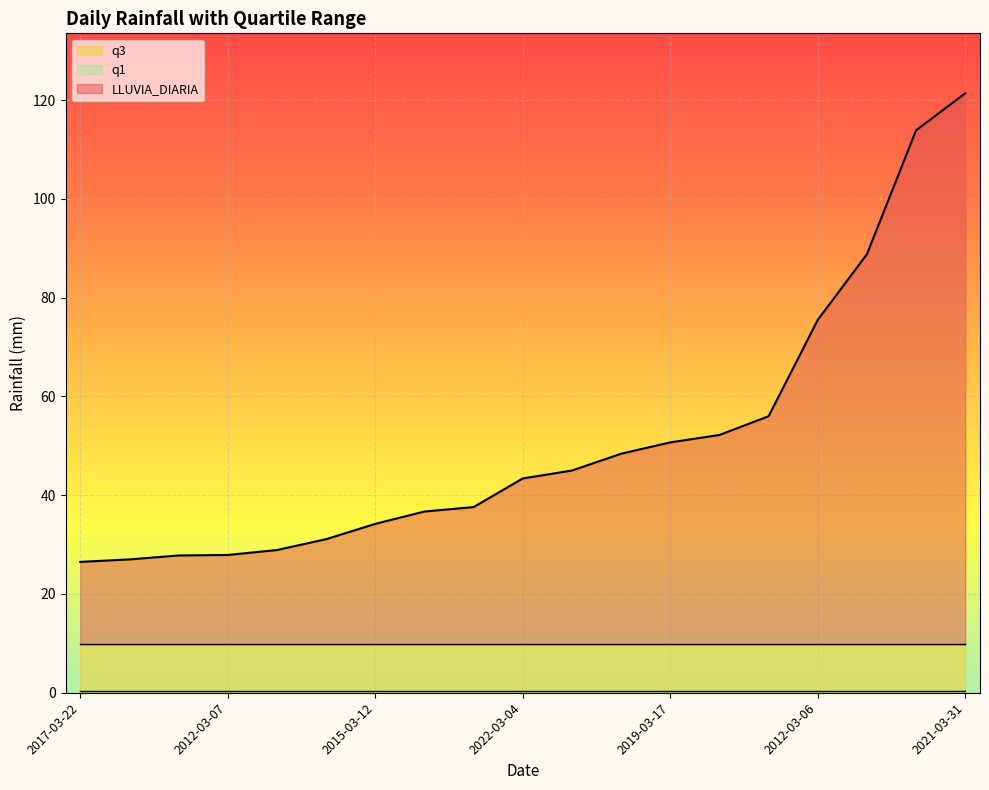

List the labels in order of q1 value, smallest first.

2017-03-22, 2012-03-14, 2021-03-19, 2012-03-07, 2015-03-07, 2017-03-06, 2015-03-12, 2013-03-06, 2021-03-30, 2022-03-04, 2013-03-07, 2017-03-04, 2019-03-17, 2022-03-03, 2021-03-26, 2012-03-06, 2013-03-08, 2012-03-05, 2021-03-31